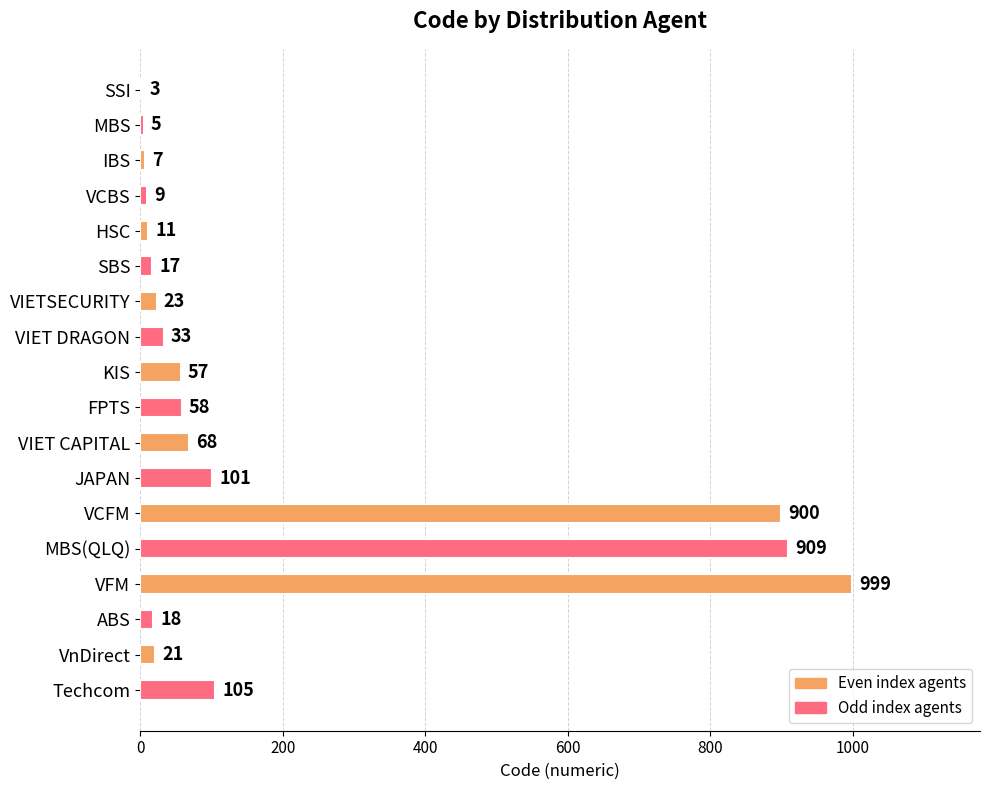

Reading top to bottom, transcribe all the data shown in this chart.

SSI=3	MBS=5	IBS=7	VCBS=9	HSC=11	SBS=17	VIETSECURITY=23	VIET DRAGON=33	KIS=57	FPTS=58	VIET CAPITAL=68	JAPAN=101	VCFM=900	MBS(QLQ)=909	VFM=999	ABS=18	VnDirect=21	Techcom=105